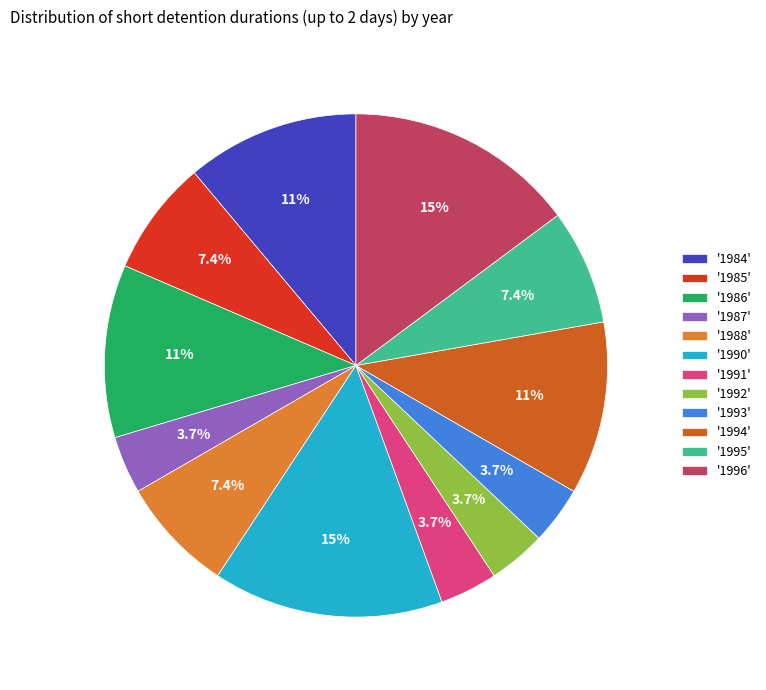

How many slices are in this pie chart?

12